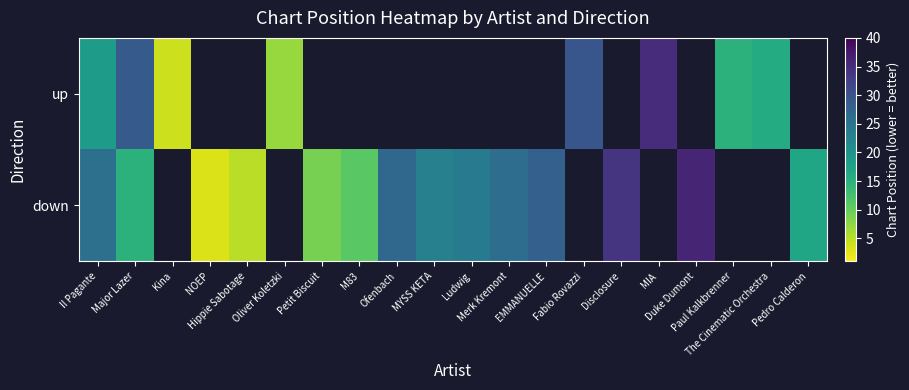

True or false: up has a value of 9.9 at Oliver Koletzki.

False